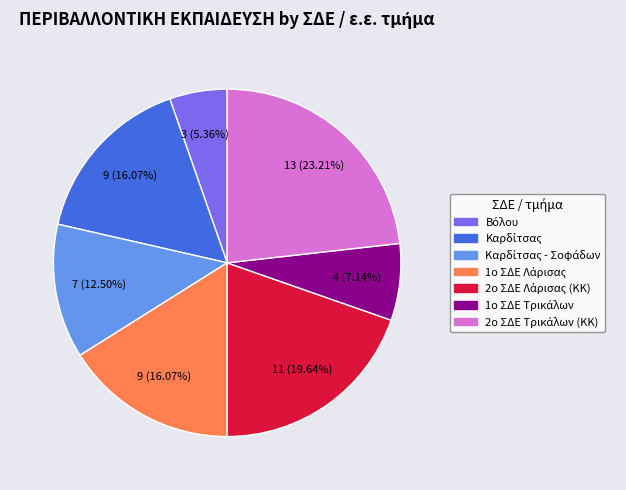

Is there any slice that represents more than half of the pie?

No